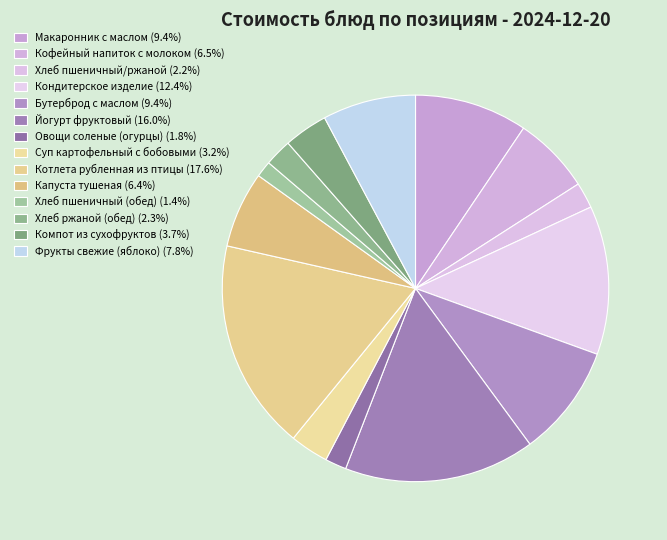

To the nearest percent, what is the difference between the largest and smallest slice percentages?

16%